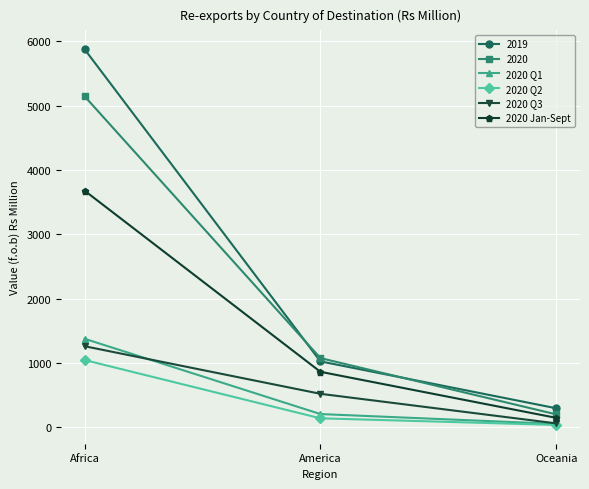

At which category is the sum across all series the highest?

Africa